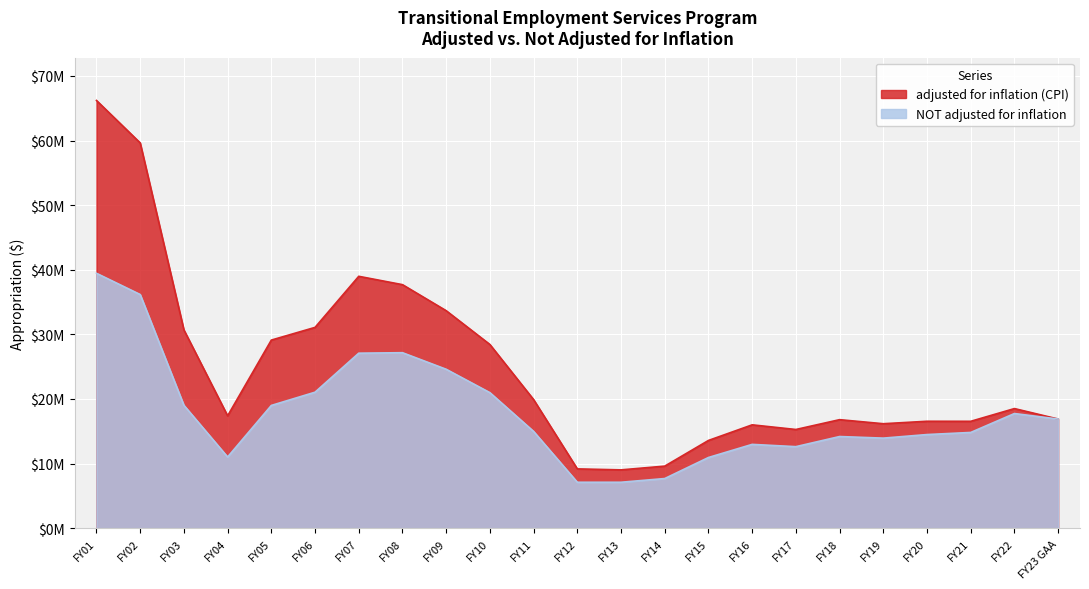

True or false: adjusted for inflation (CPI) and NOT adjusted for inflation intersect in this chart.

False